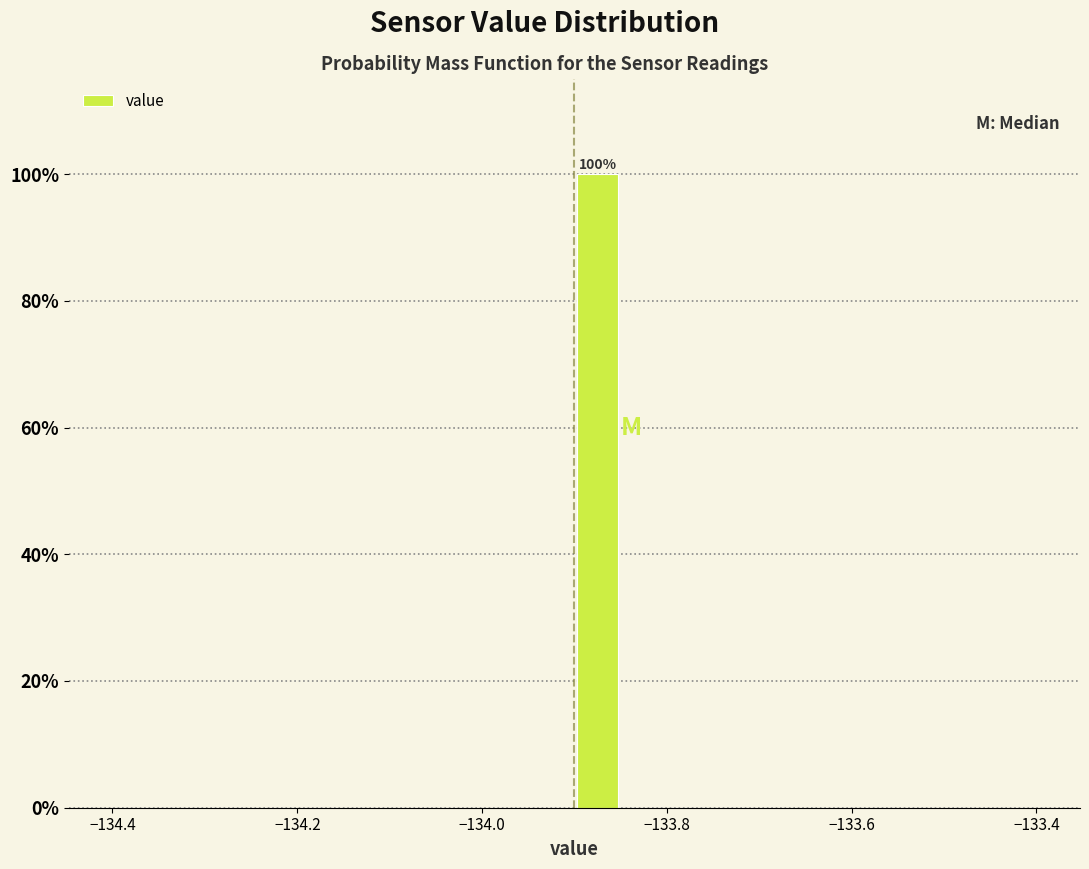

Read against the x-axis, roughly where is the centre of the tallest bar?

-133.88